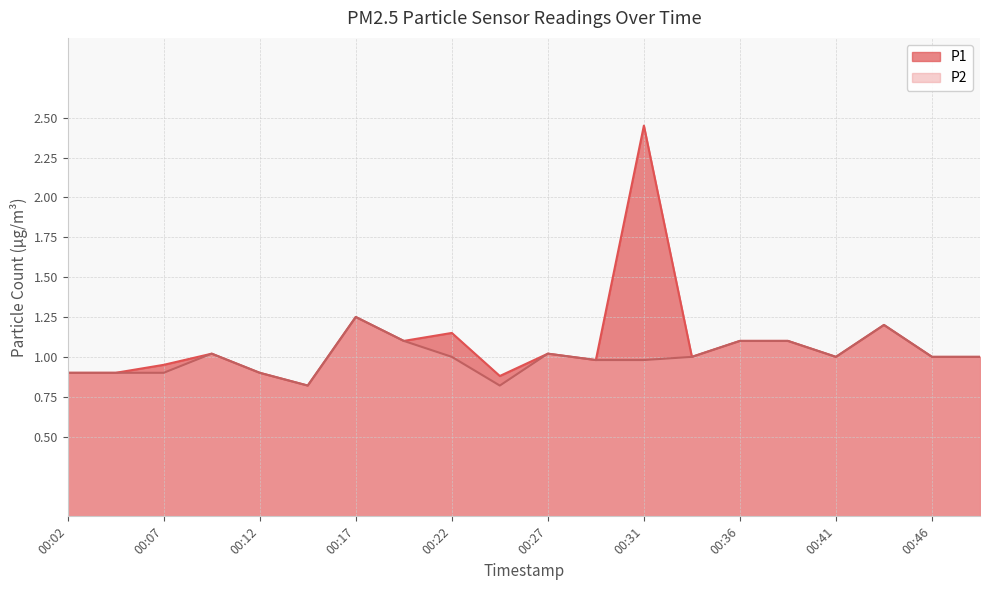

Is the value of P1 at 00:44 greater than the value of P2 at 00:27?

Yes